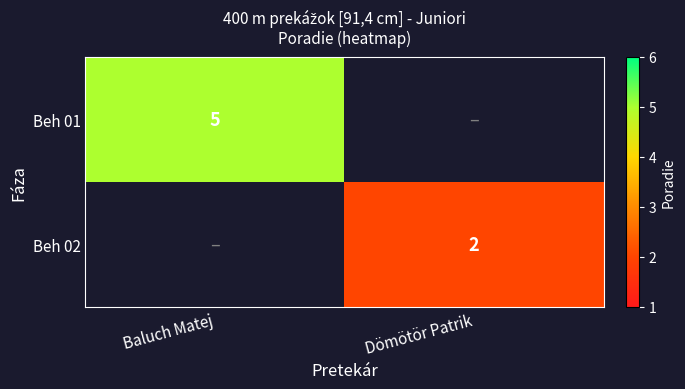

Is it true that Beh 02 equals 2 at Dömötör Patrik?

True